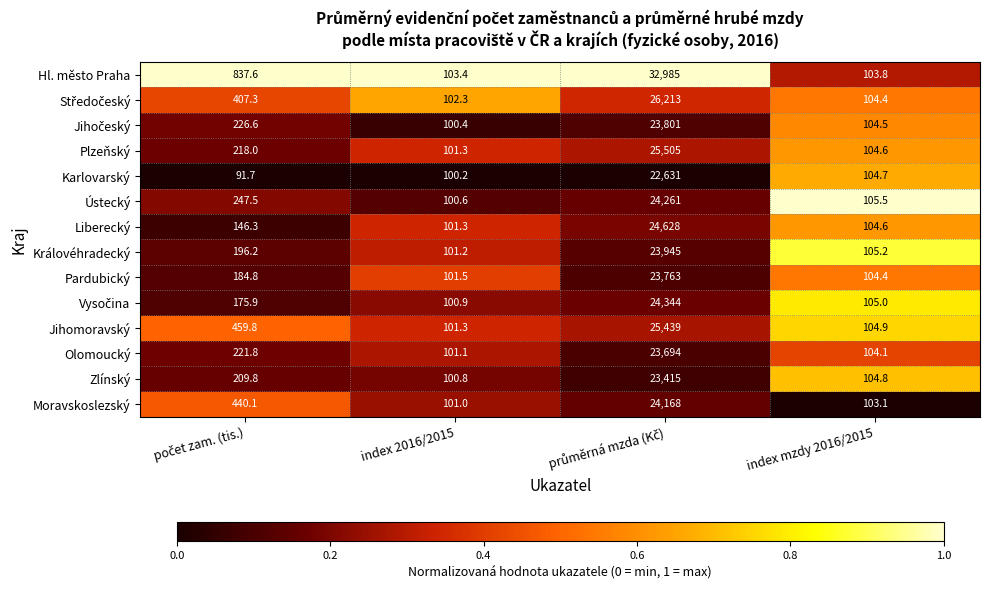

Is it true that Plzeňský equals 104.6 at index mzdy 2016/2015?

True